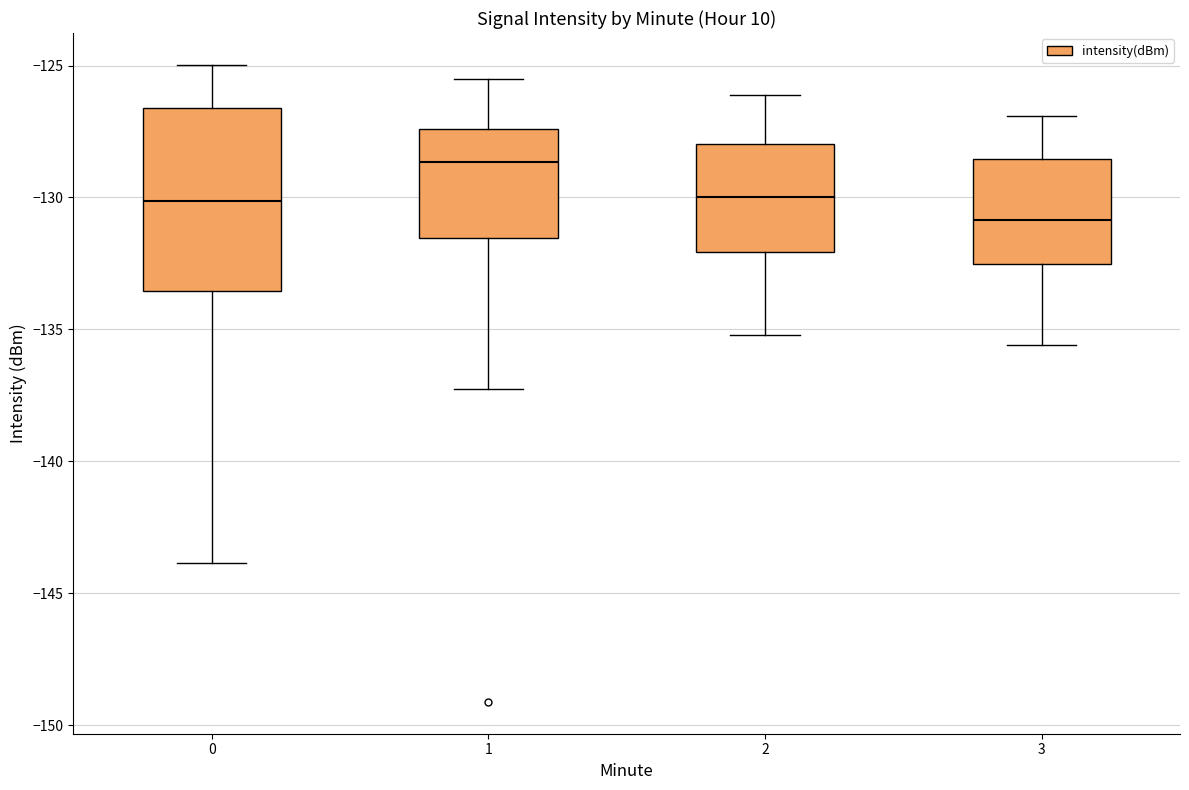

Which box has the highest median line?

1